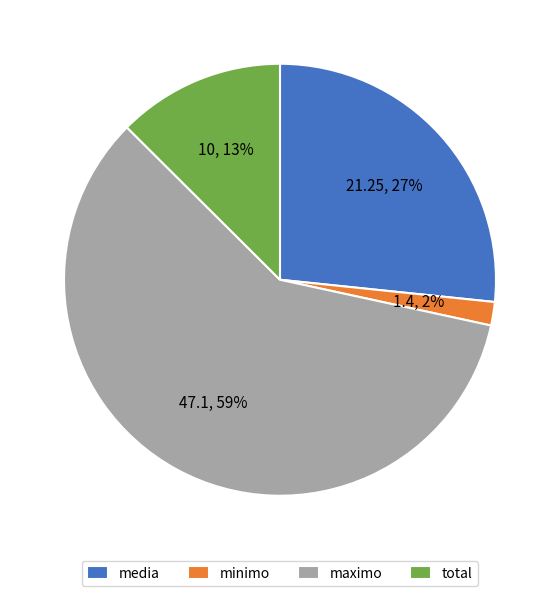

Which slice is the largest?

maximo